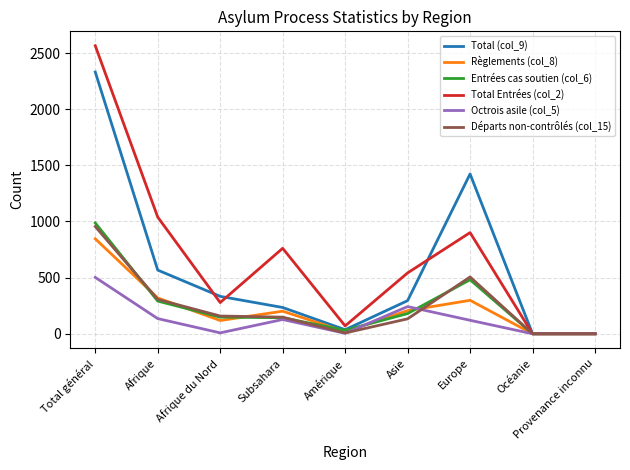

The value of Entrées cas soutien (col_6) at Provenance inconnu is 0. True or false?

True